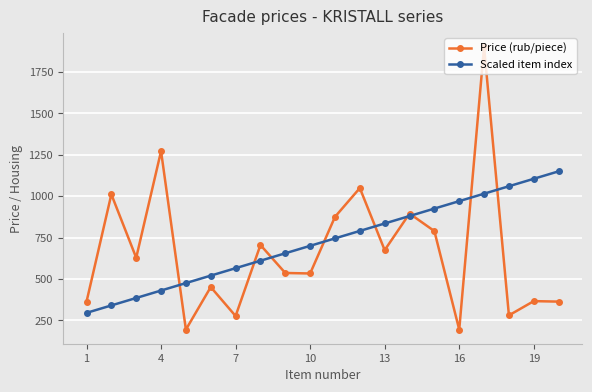

What is the highest value of the Price (rub/piece) series?

1901